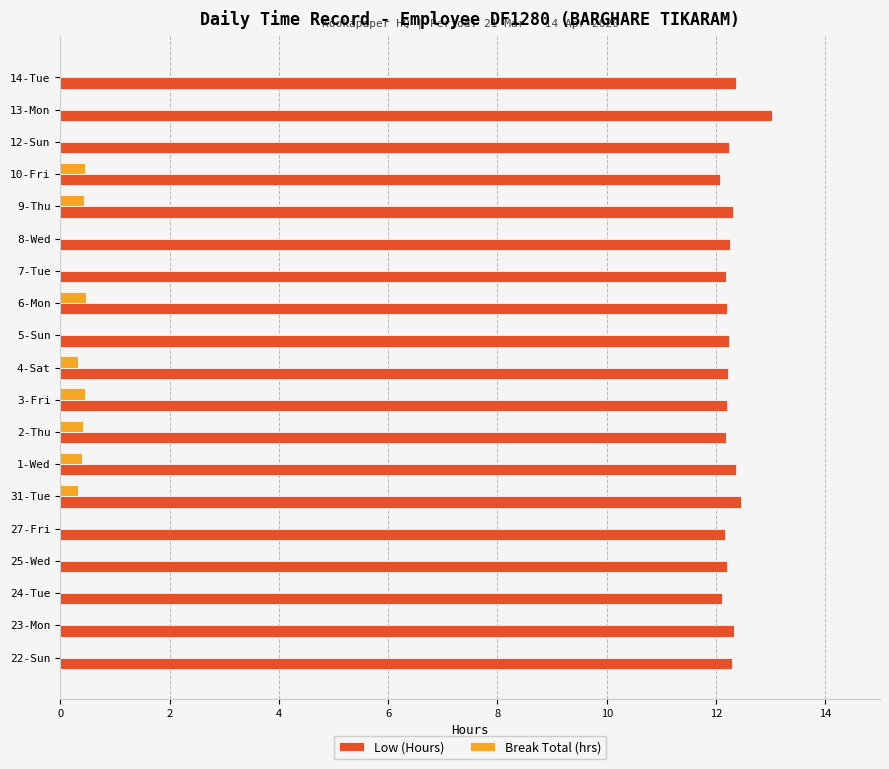

Which series has the largest total across all categories?

Low (Hours)